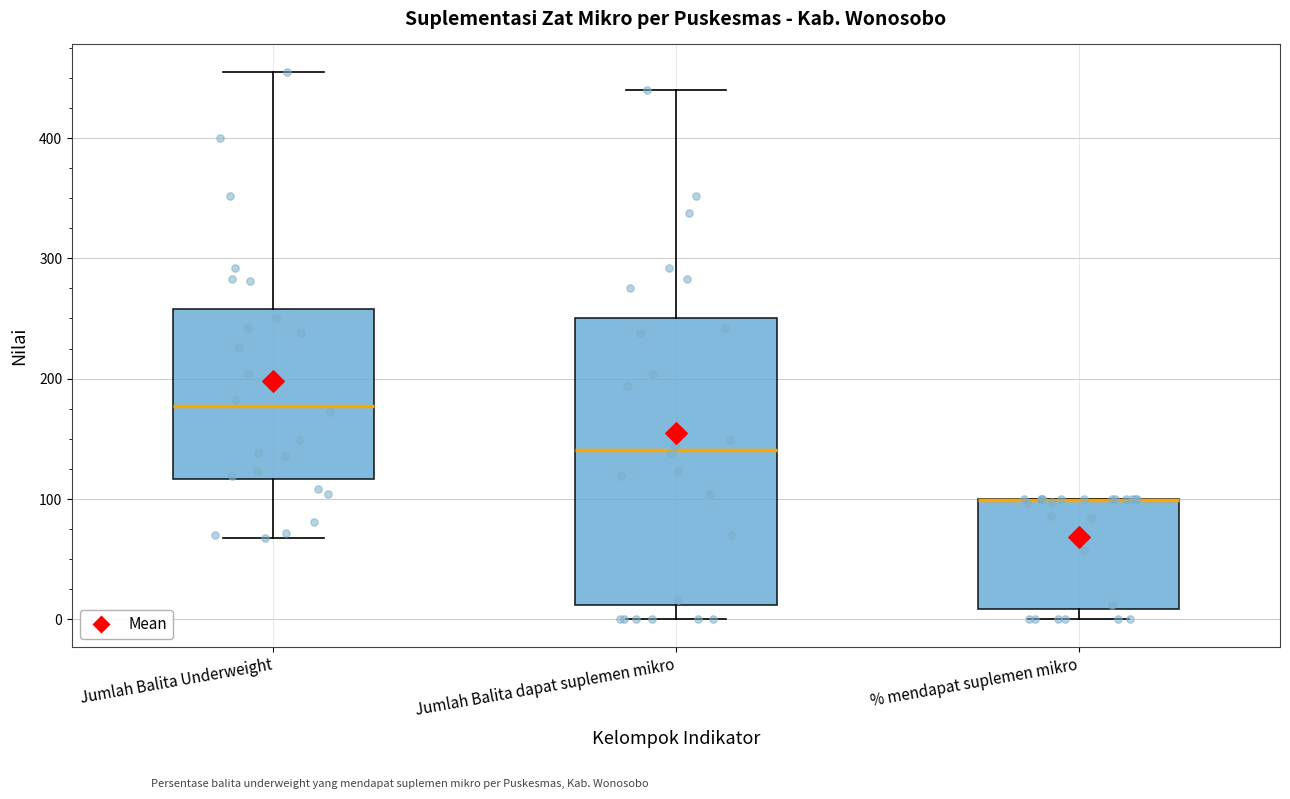

Reading left to right, read every box against the y-axis: the position of its median line, the range the box covers, and the ends of its whiskers. The values are not printed on the chart, so give them approximately, as read against the axis.

Jumlah Balita Underweight: median 180, box 120 to 260, whiskers 70 to 460
Jumlah Balita dapat suplemen mikro: median 140, box 10 to 250, whiskers 0 to 440
% mendapat suplemen mikro: median 100 (drawn on the box's upper edge), box 10 to 100, whiskers 0 to 100